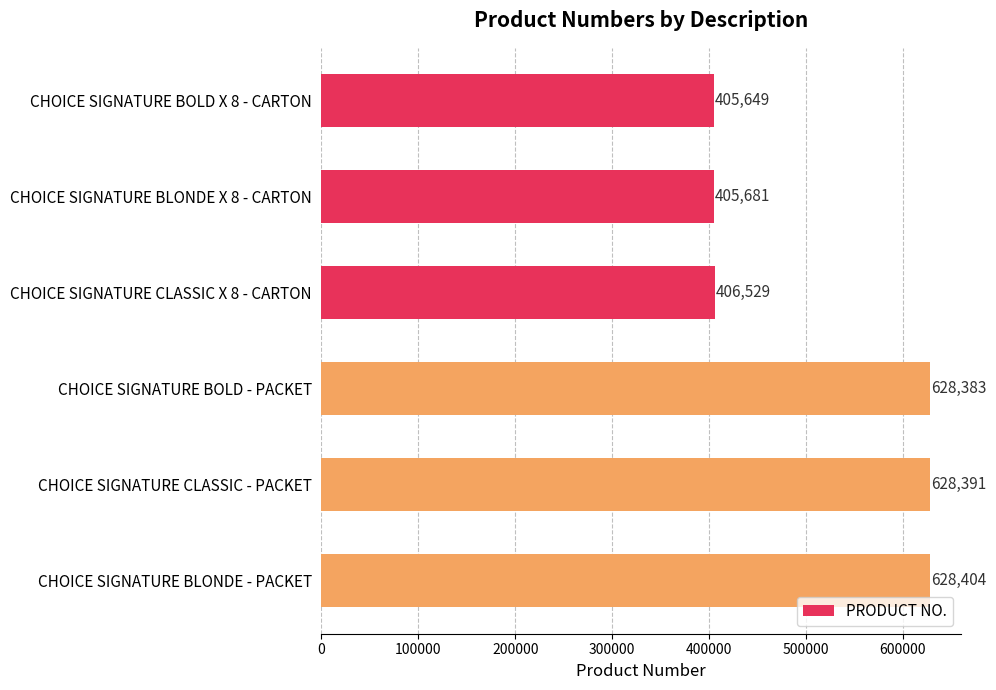

Count the number of categories in the chart.

6